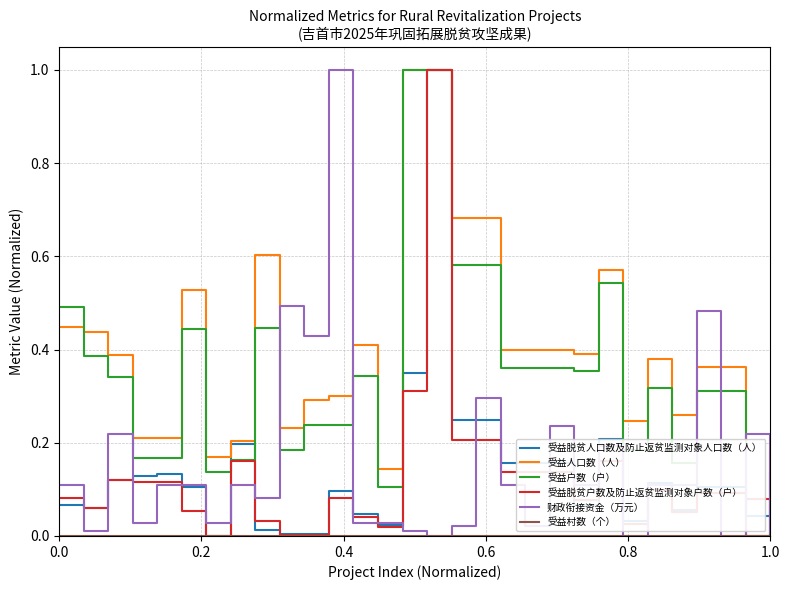

What is the maximum value shown in the chart?

1.0